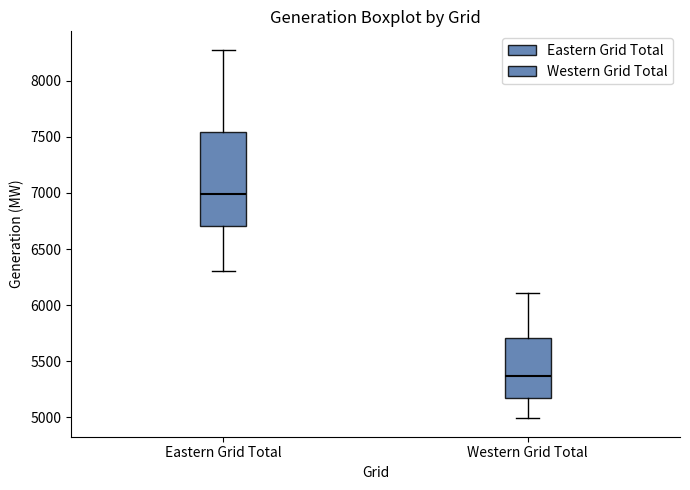

Which box's median line is the highest?

Eastern Grid Total